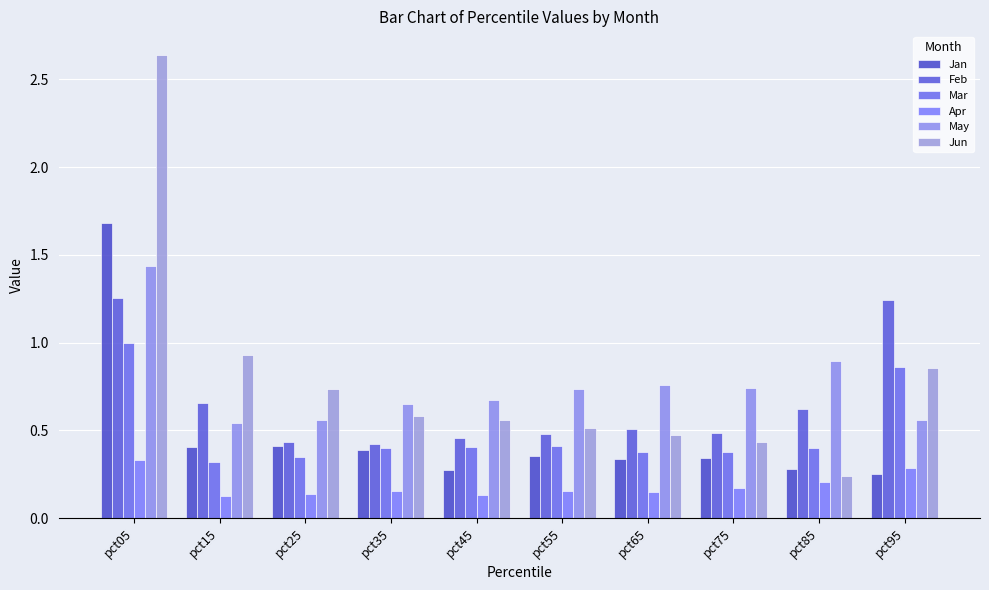

What is the total value across all series at pct55?

2.6